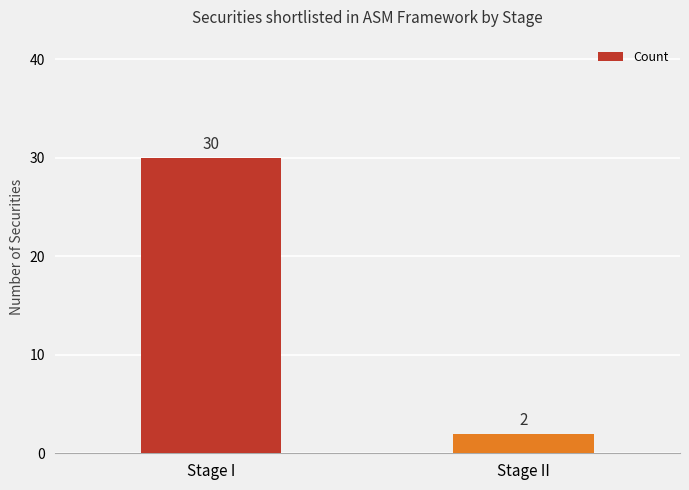

What is the difference between the values at Stage II and Stage I?

28